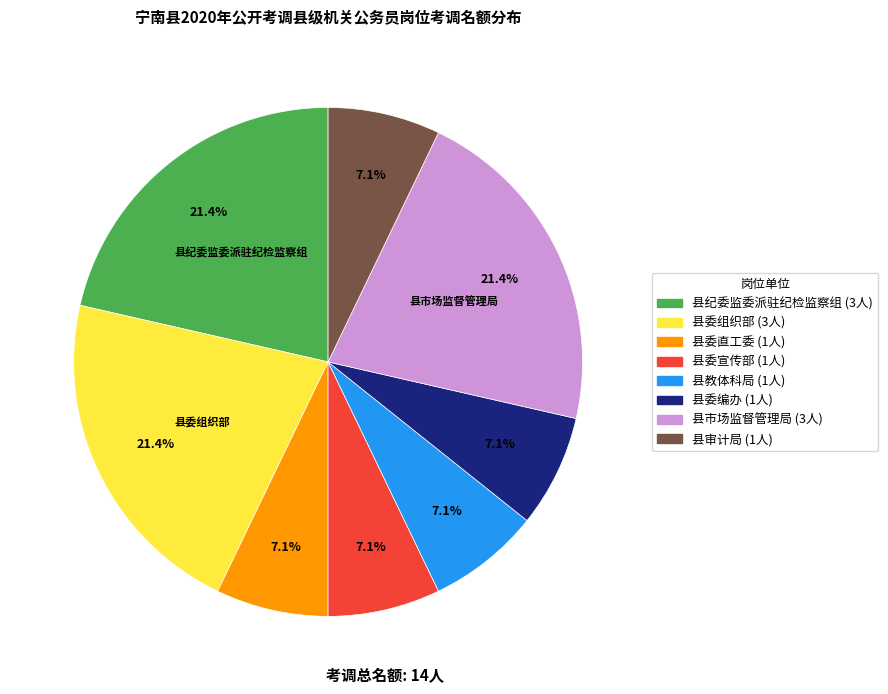

Between 县委宣传部 and 县市场监督管理局, which is larger?

县市场监督管理局